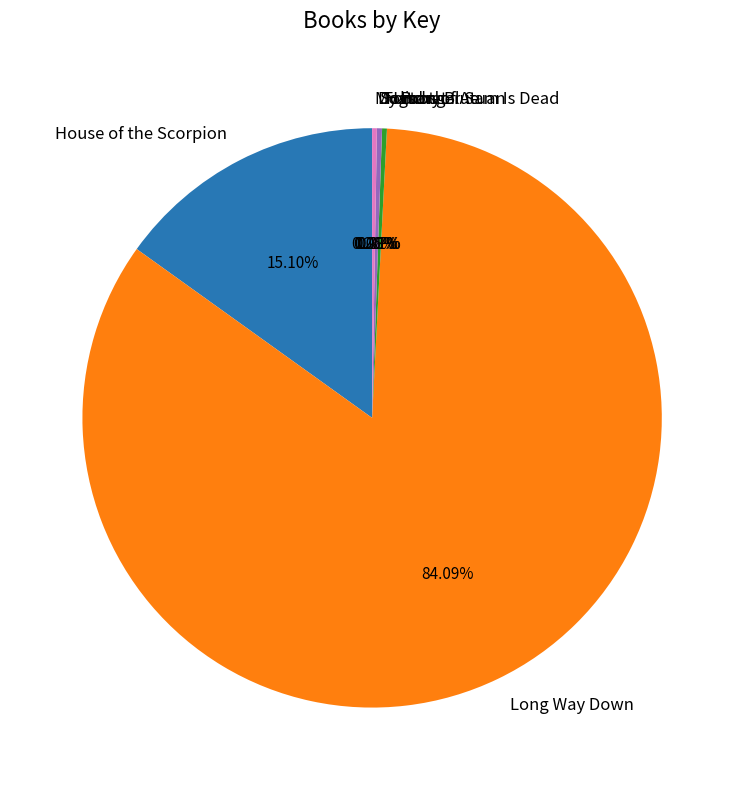

True or false: Long Way Down accounts for 99% of the total.

False